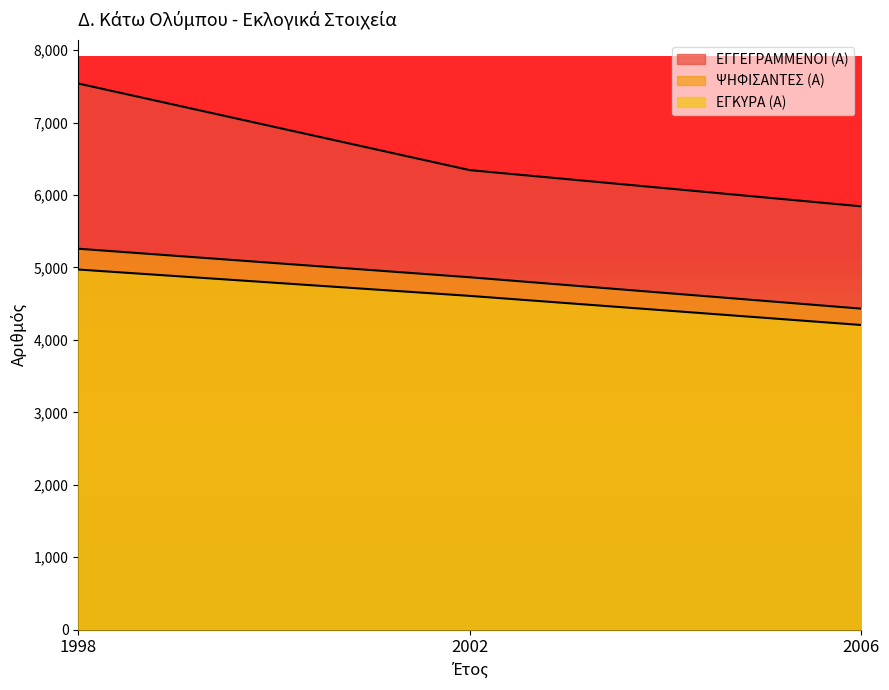

Count the ΨΗΦΙΣΑΝΤΕΣ (Α) values in the range 4431 to 5258.

3